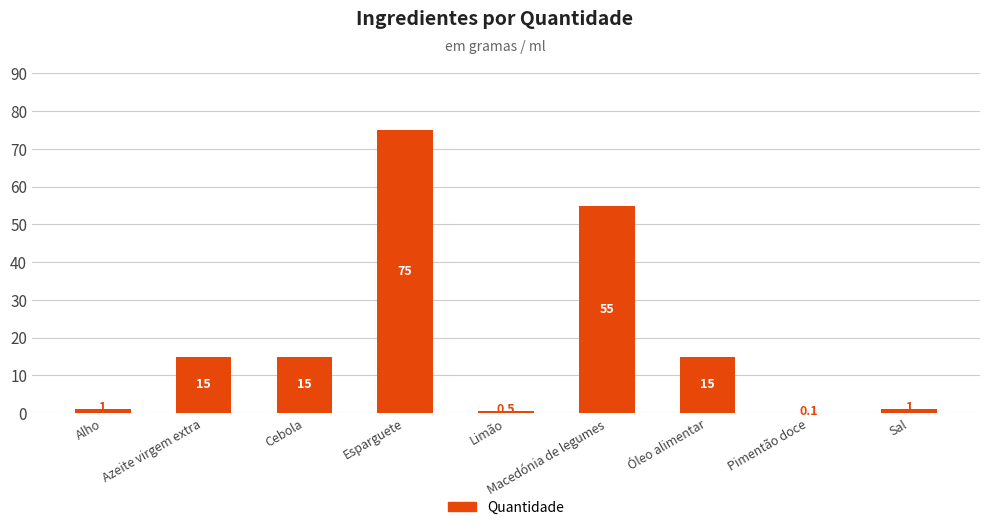

Approximately how many times larger is the value at Azeite virgem extra compared to Alho?

15.0